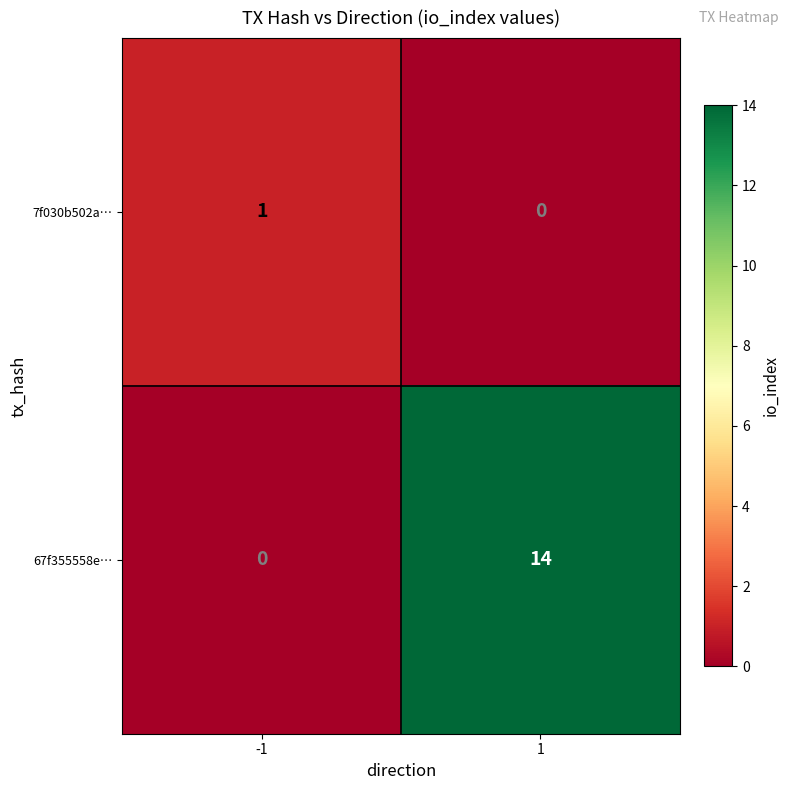

The 67f355558e… series shows 5 at -1. True or false?

False